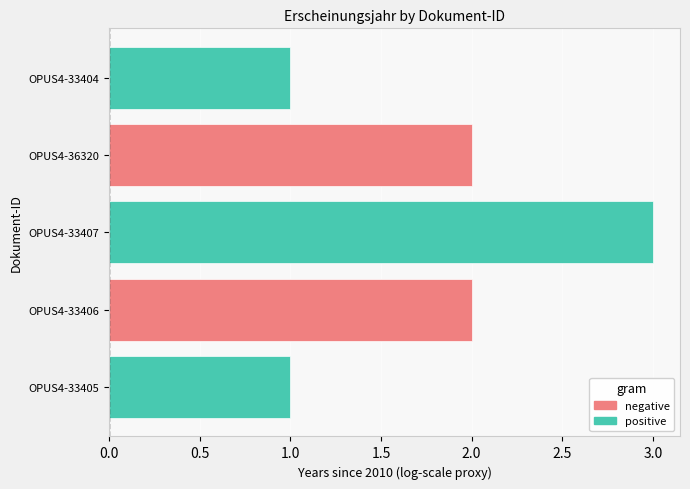

Read the value at OPUS4-33405.

1